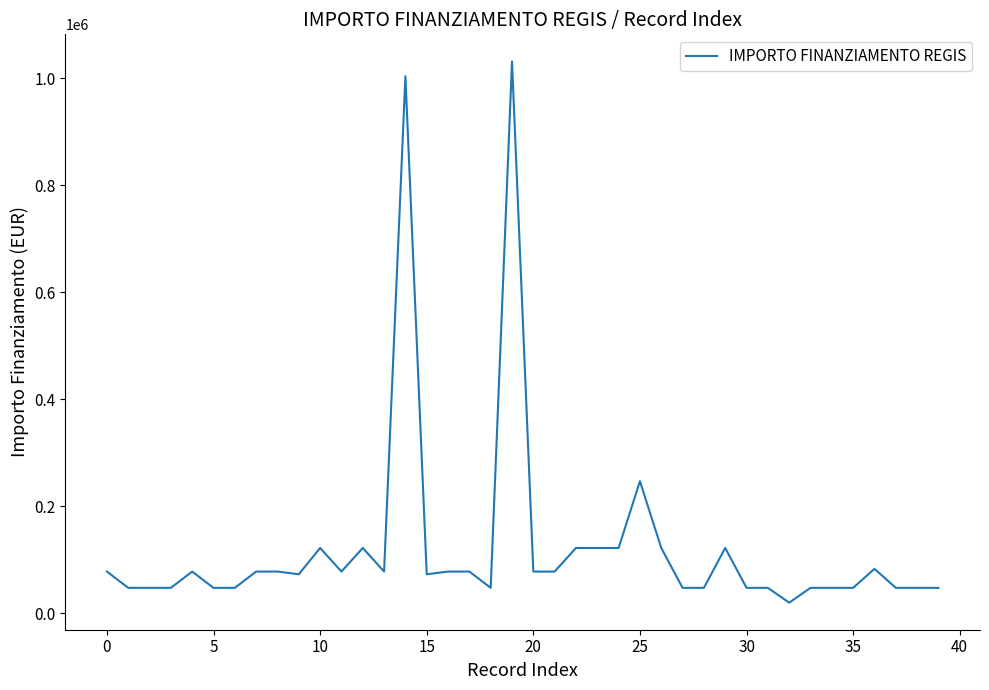

What is the maximum value shown in the chart?

1031574